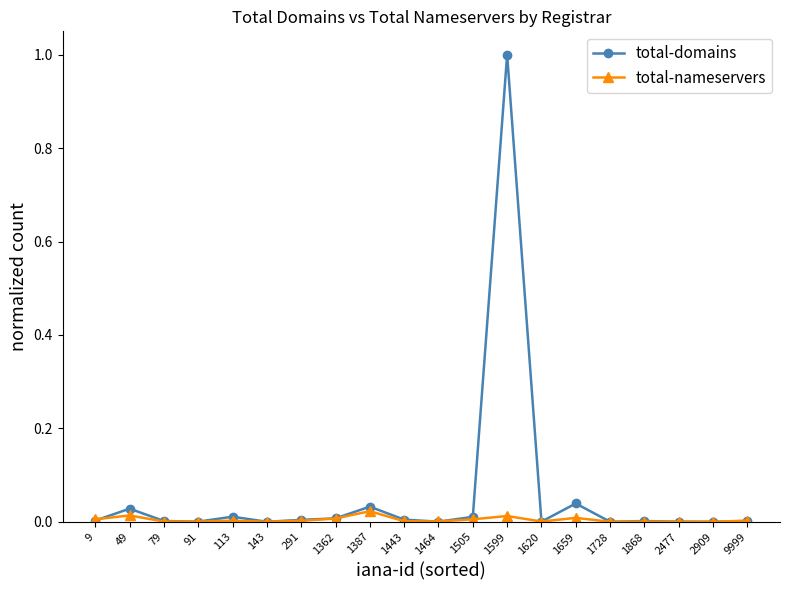

The value of total-nameservers at 2477 is 0.0. True or false?

True